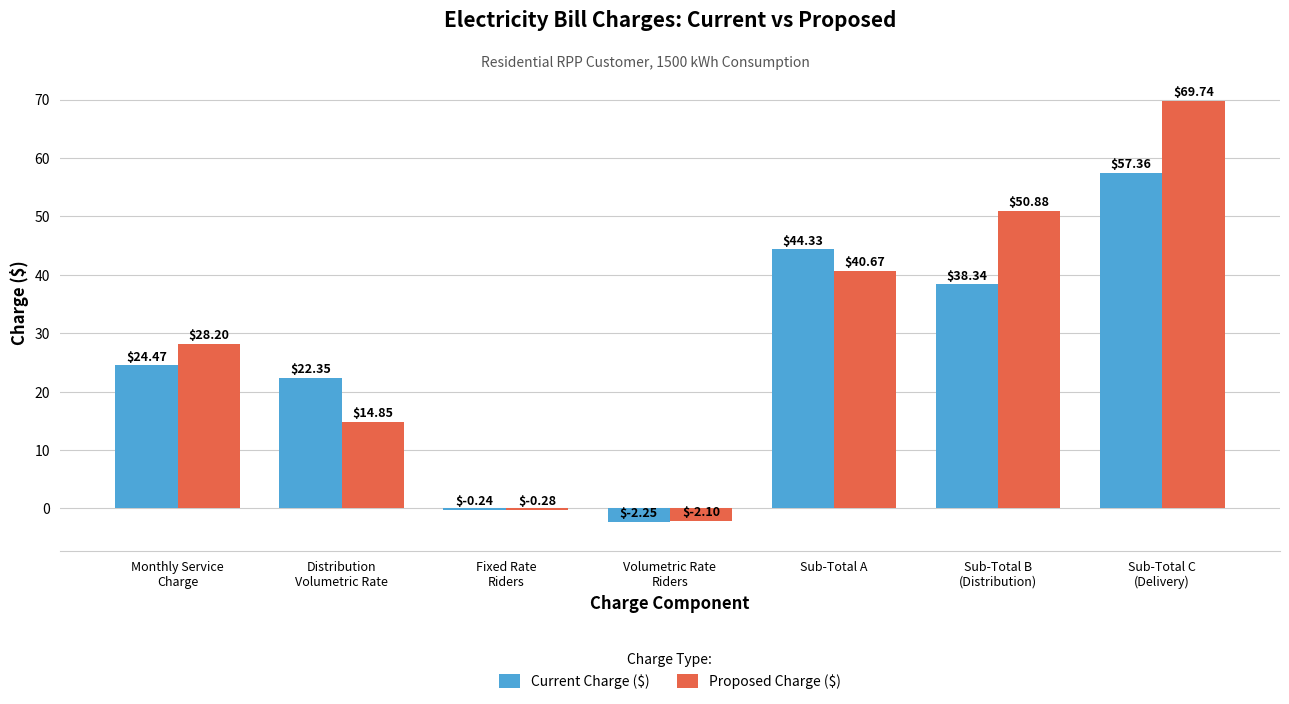

Which category has the highest value in the Current Charge ($) series?

Sub-Total C
(Delivery)